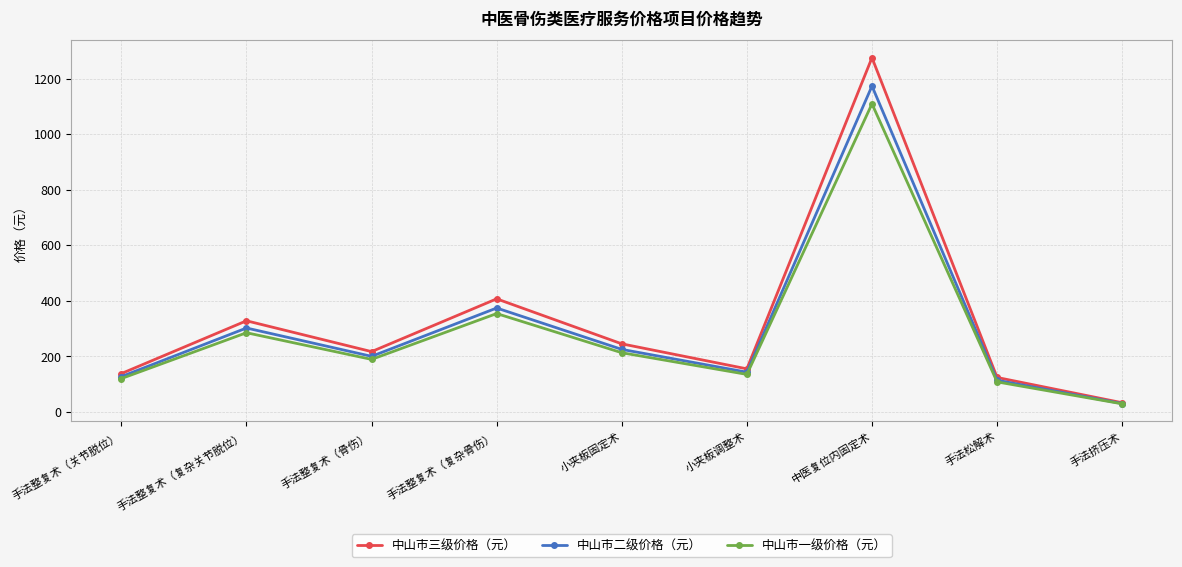

What is the spread (max minus min) of values at 手法整复术（关节脱位）?

18